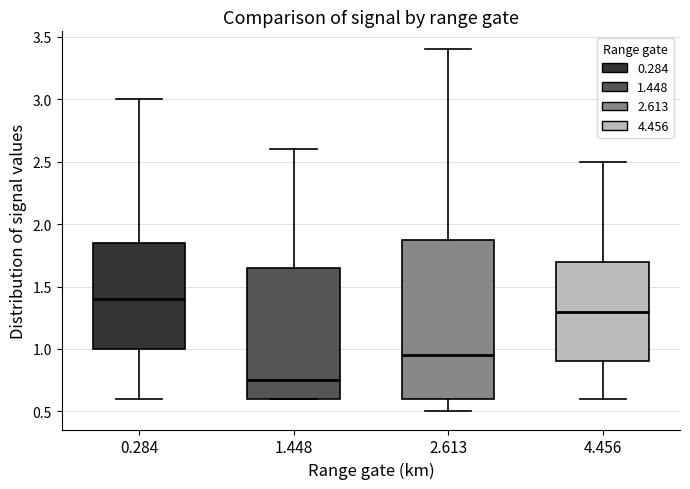

Reading left to right, transcribe this box plot: for each box, give where its median line is, the range the box spans, and where its two whiskers end, as read against the y-axis. The values are not printed on the chart, so give them approximately, as read against the axis.

0.284: median 1.40, box 1.00 to 1.85, whiskers 0.60 to 3.00
1.448: median 0.75, box 0.60 to 1.65, whiskers 0.60 to 2.60
2.613: median 0.95, box 0.60 to 1.90, whiskers 0.50 to 3.40
4.456: median 1.30, box 0.90 to 1.70, whiskers 0.60 to 2.50